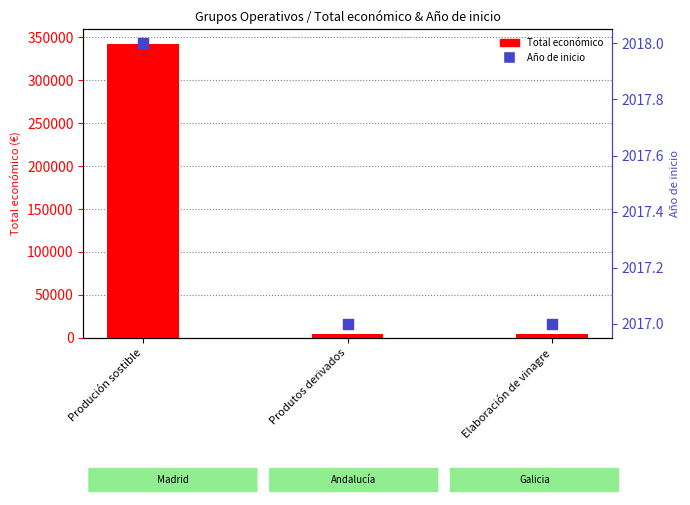

Is the value of Año de inicio at Produción sostible greater than the value of Total económico at Produción sostible?

No